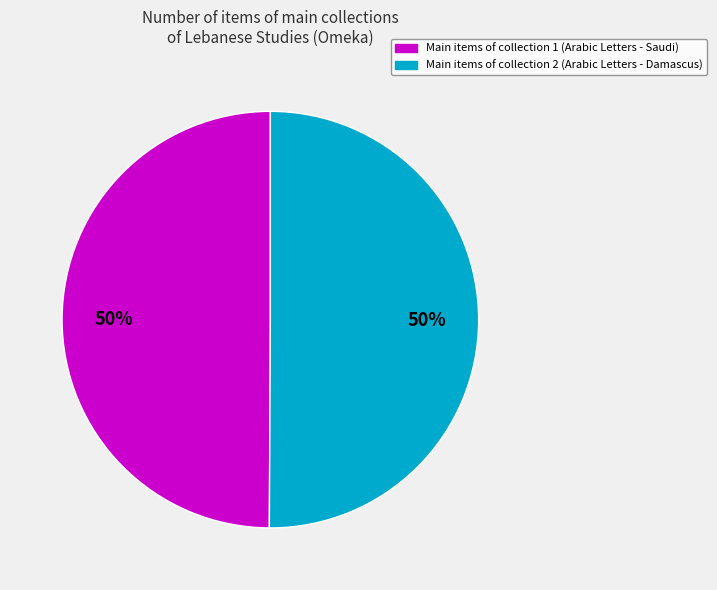

To the nearest percent, what is the average slice percentage?

50%